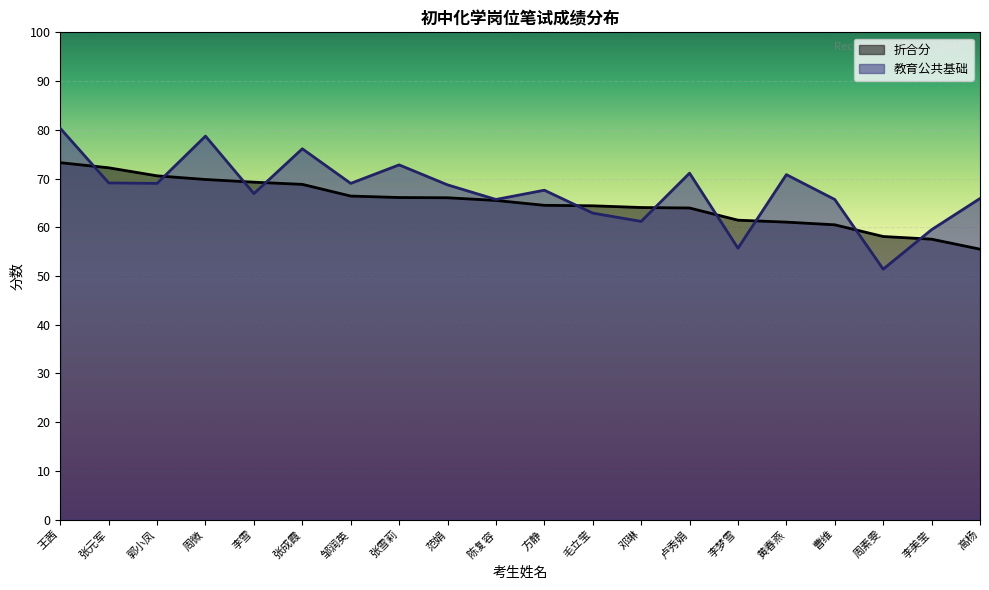

Is it true that 教育公共基础 equals 42.4 at 郭小凤?

False